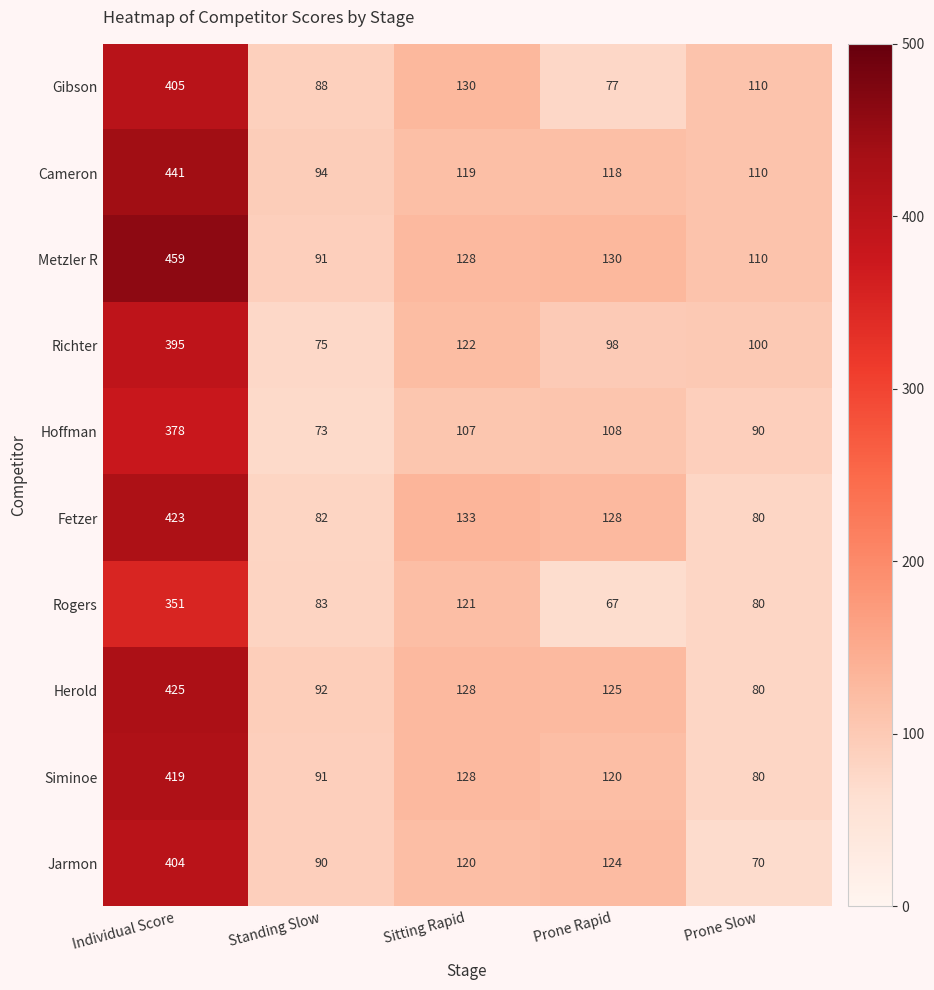

What is the average value of the Herold series?

170